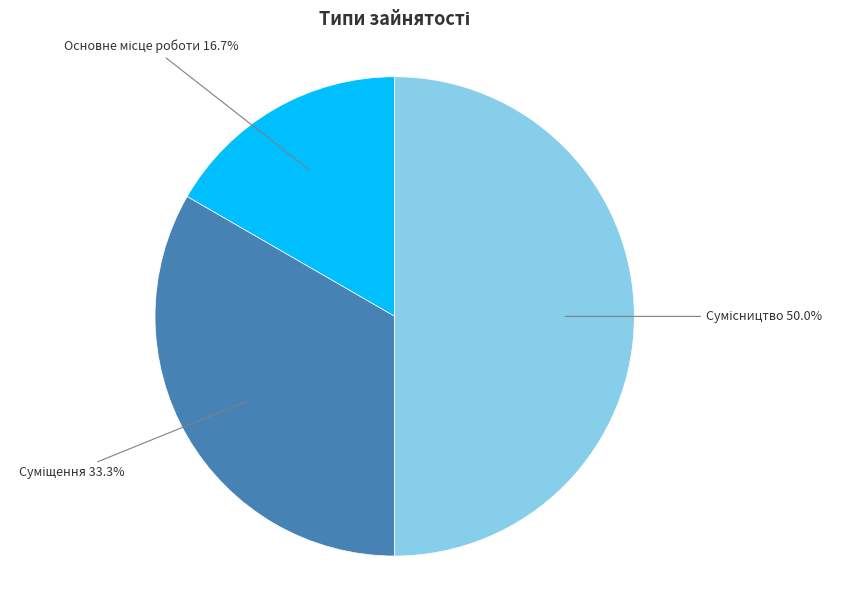

To the nearest percent, what portion does Суміщення represent?

33%